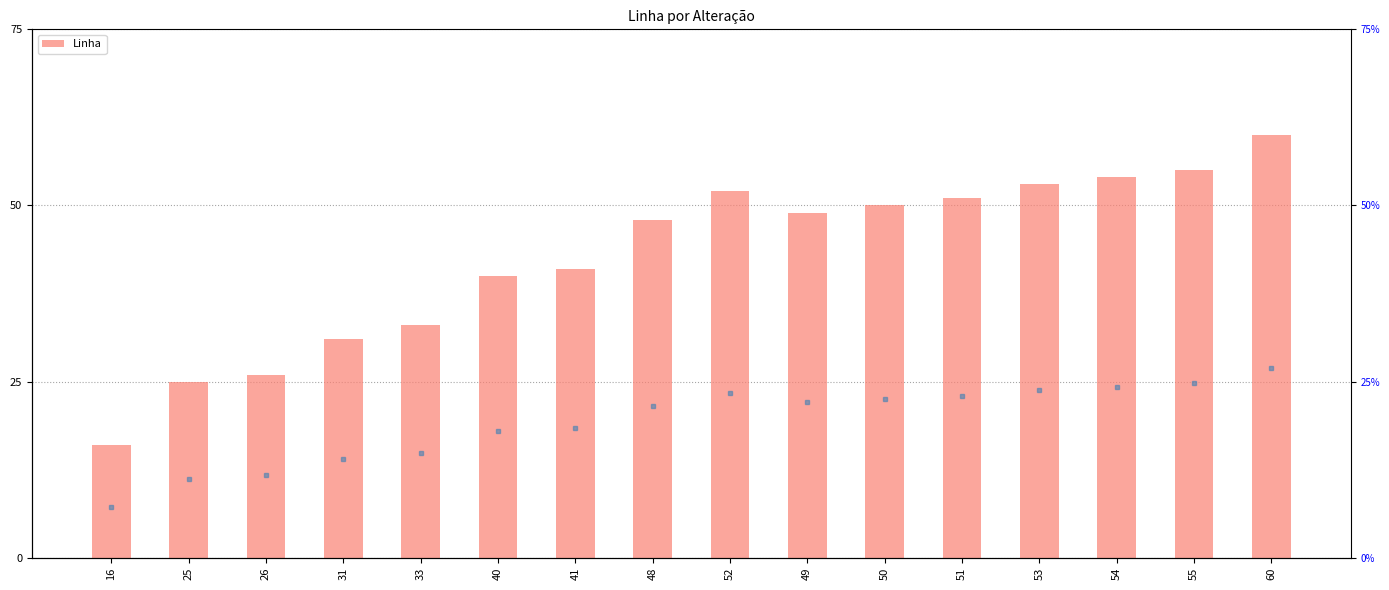

List the labels in order of value, largest first.

60, 55, 54, 53, 52, 51, 50, 49, 48, 41, 40, 33, 31, 26, 25, 16